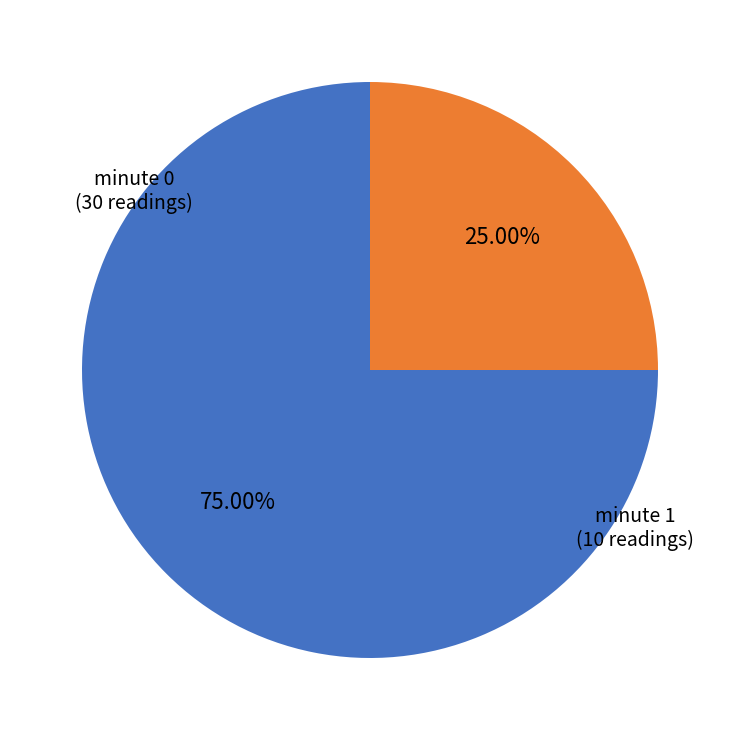

Is there a majority slice in this chart?

Yes